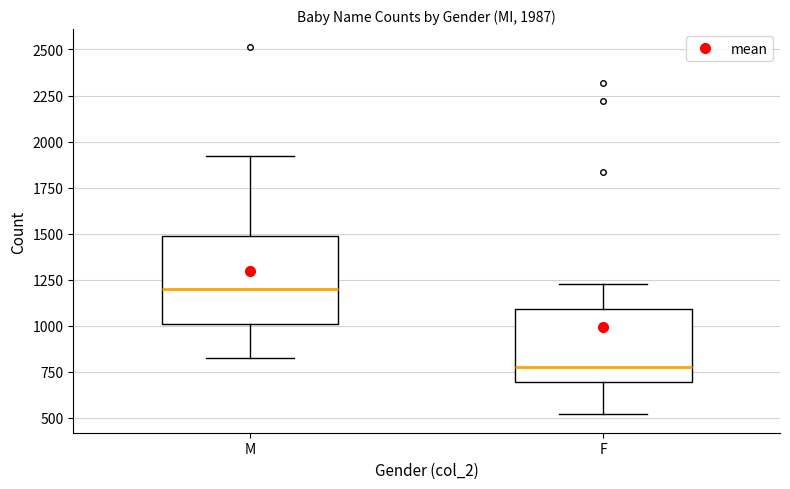

Which box's median line is the lowest?

F